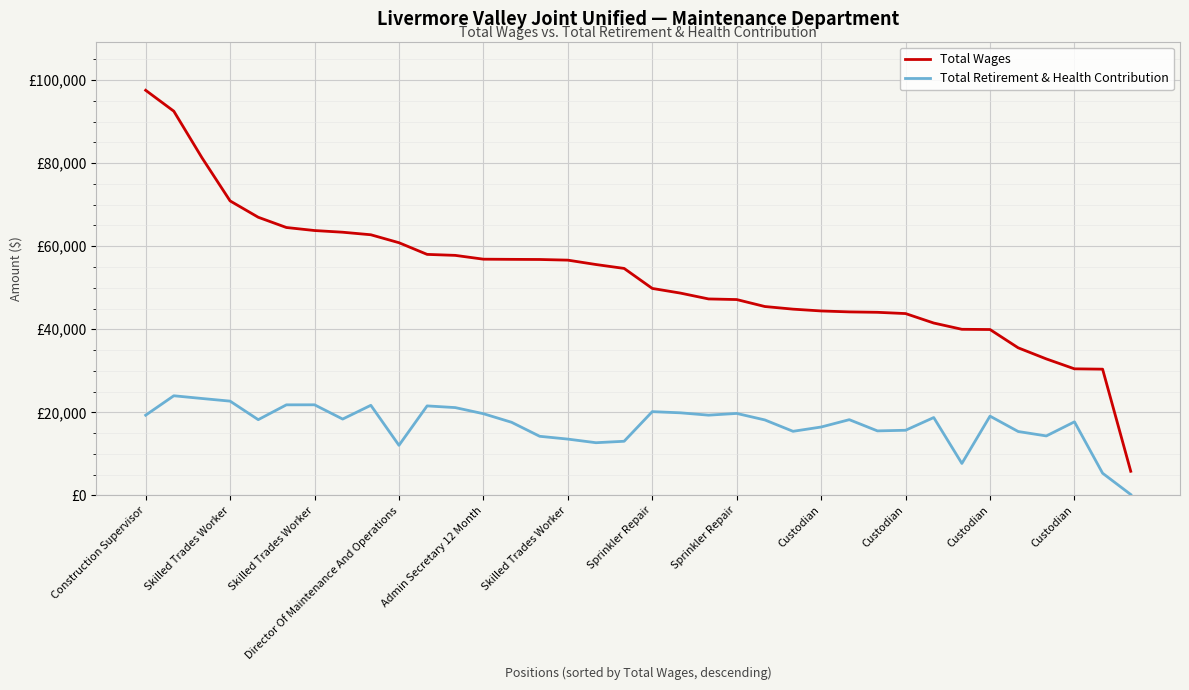

What are all the series names shown in the legend?

Total Wages, Total Retirement & Health Contribution